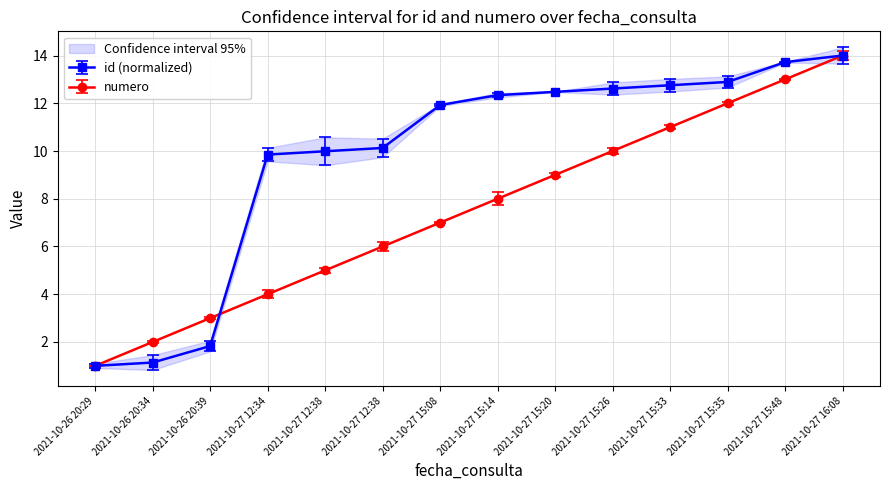

Which label corresponds to the smallest value in the chart?

2021-10-26 20:29